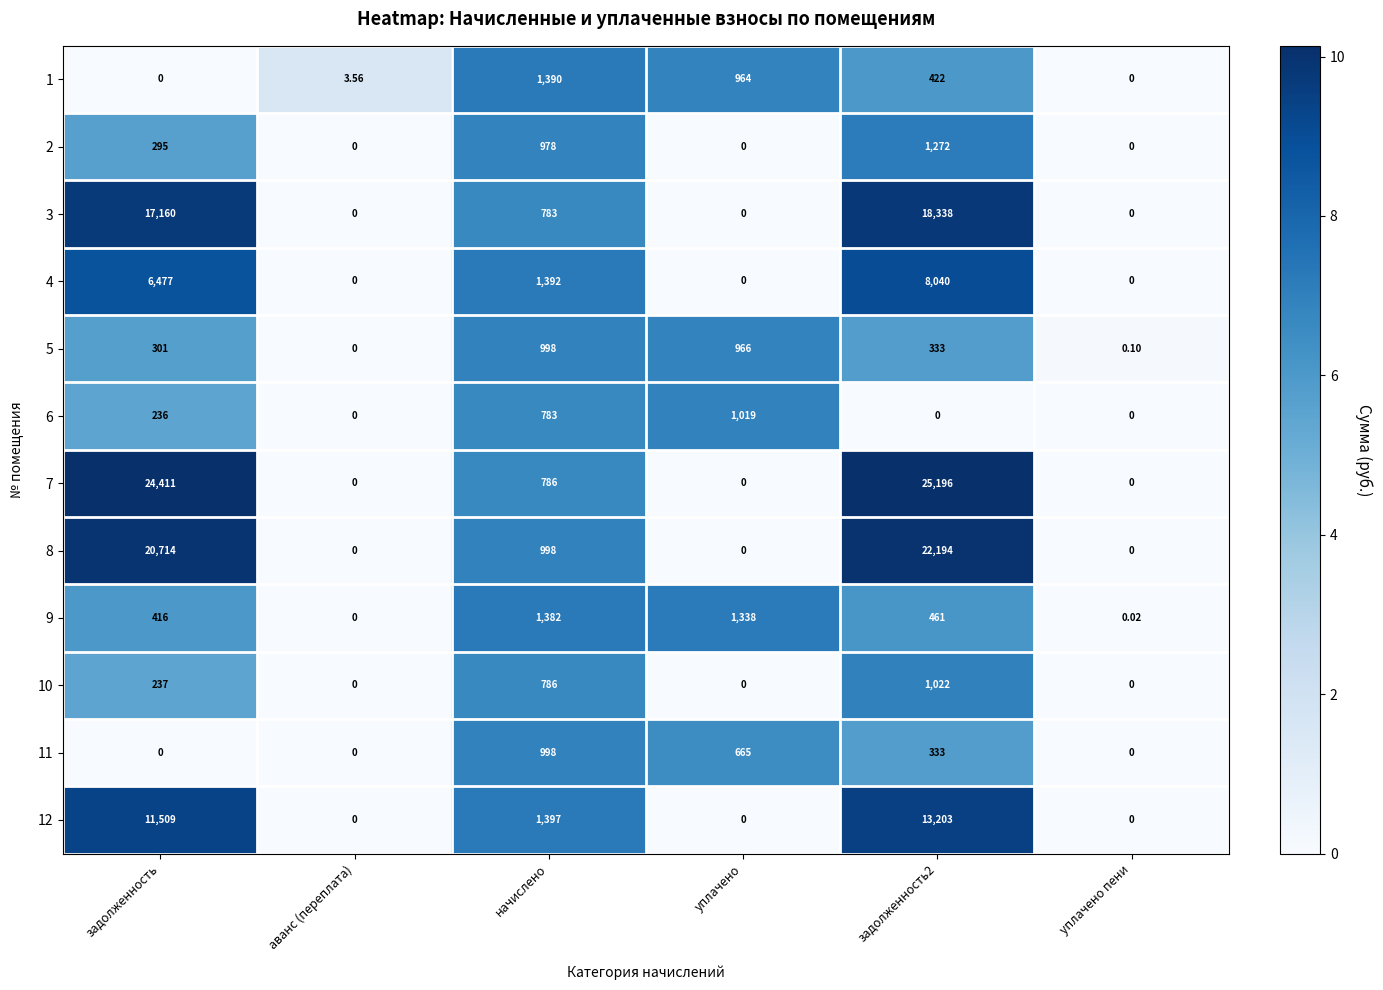

At which label does 5 reach its minimum?

аванс (переплата)